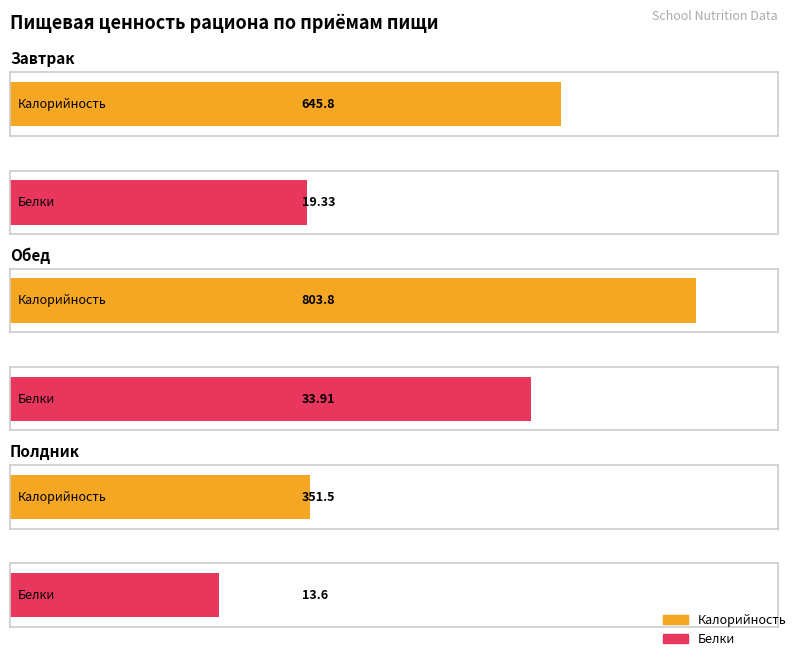

Which series has the largest total across all categories?

Калорийность